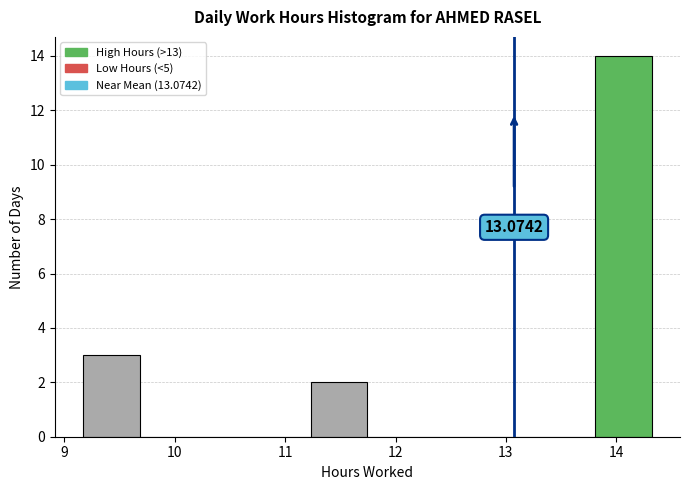

Over which range of the x-axis is the bar tallest?

13.8 to 14.3